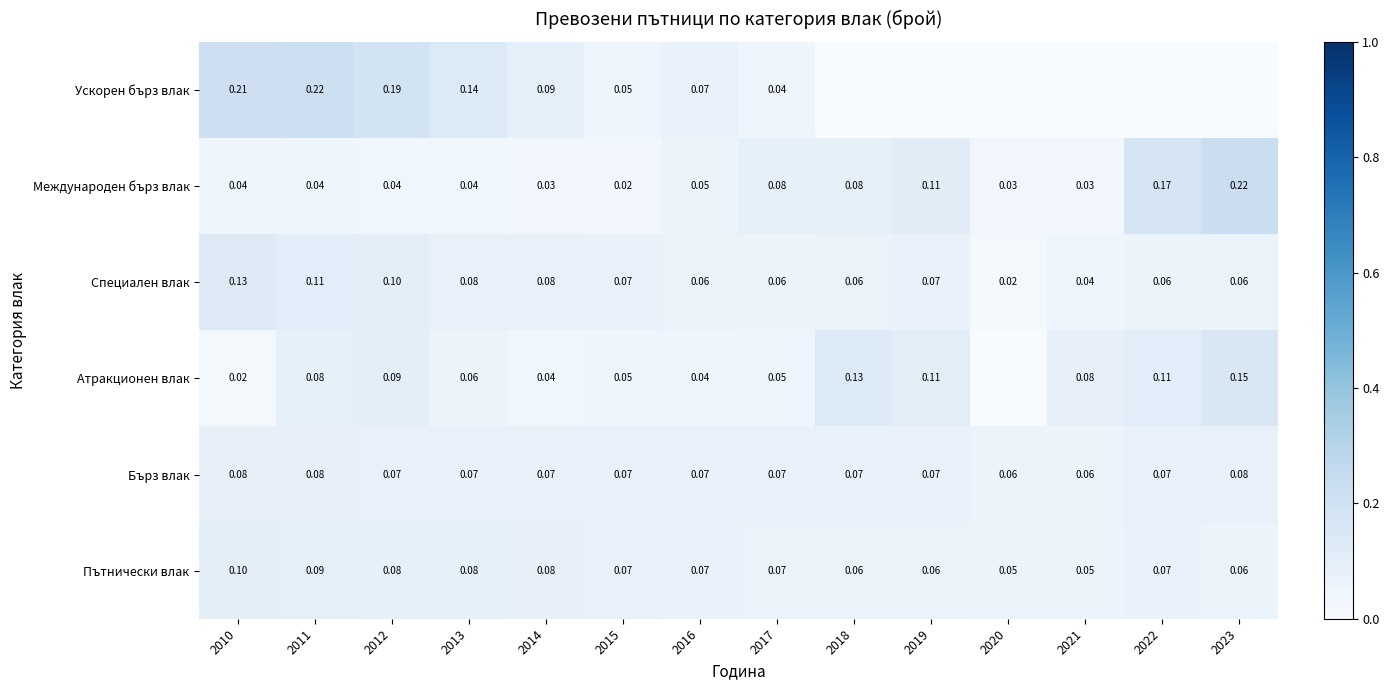

What is the total value across all series at 2014?

0.4